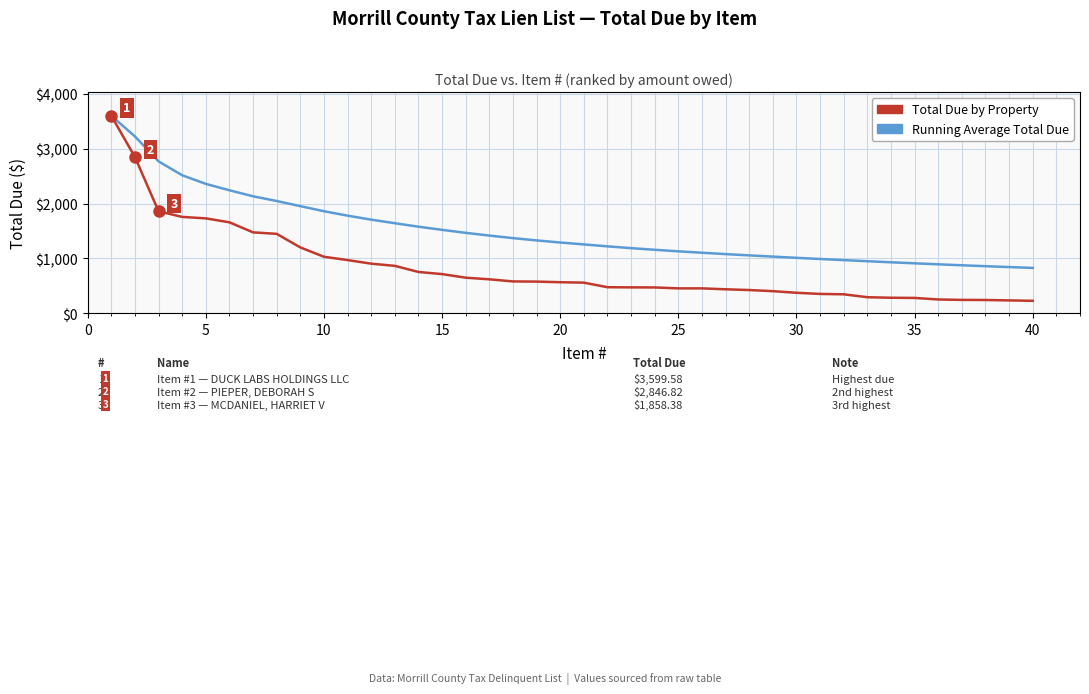

Which series has the largest range (max minus min)?

Total Due by Property